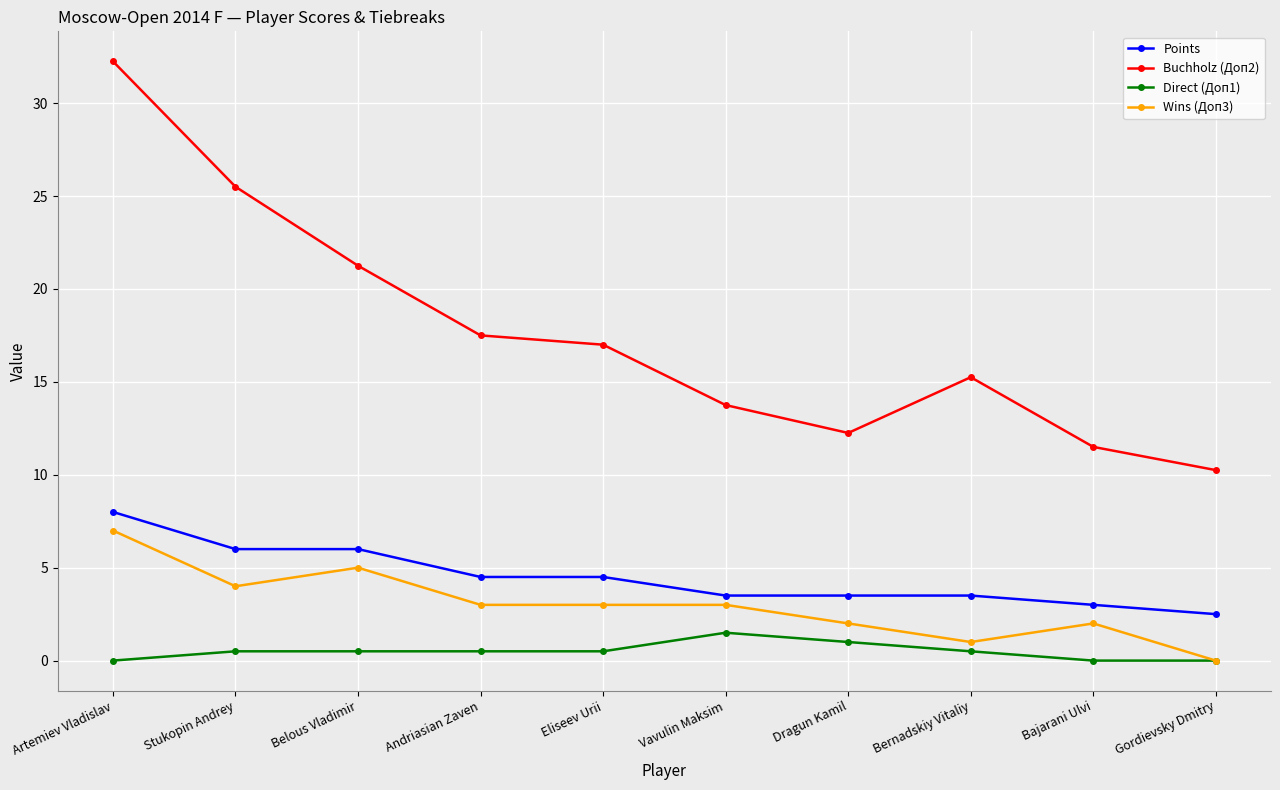

At how many categories does at least one series exceed 3?

10